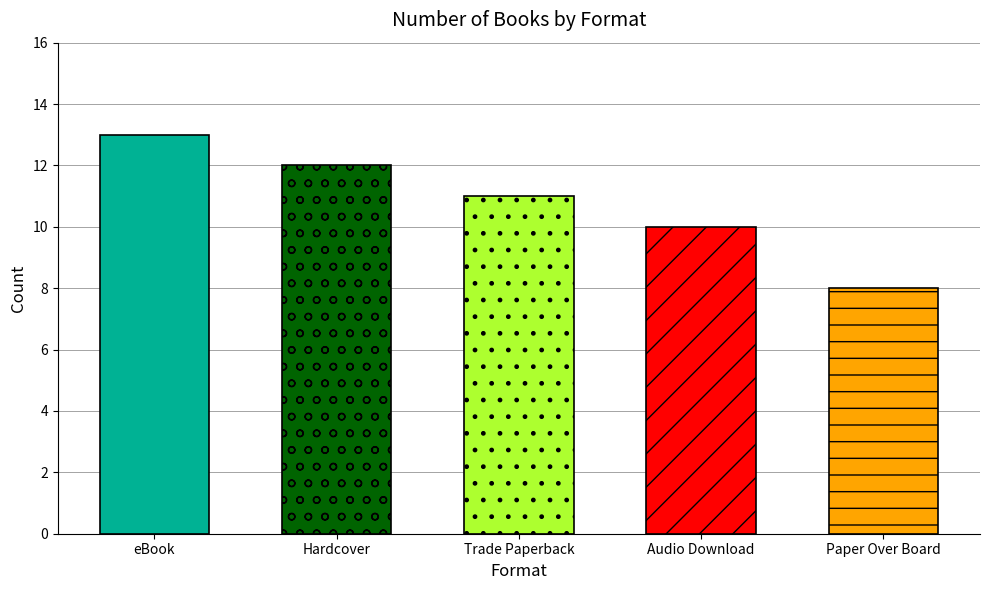

What is the ratio of the value at Audio Download to the value at Paper Over Board?

1.2